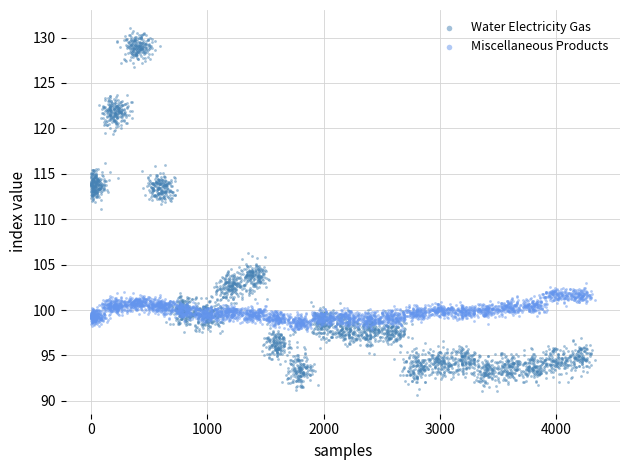

Across all series, what Y value is closest to 110?

111.2